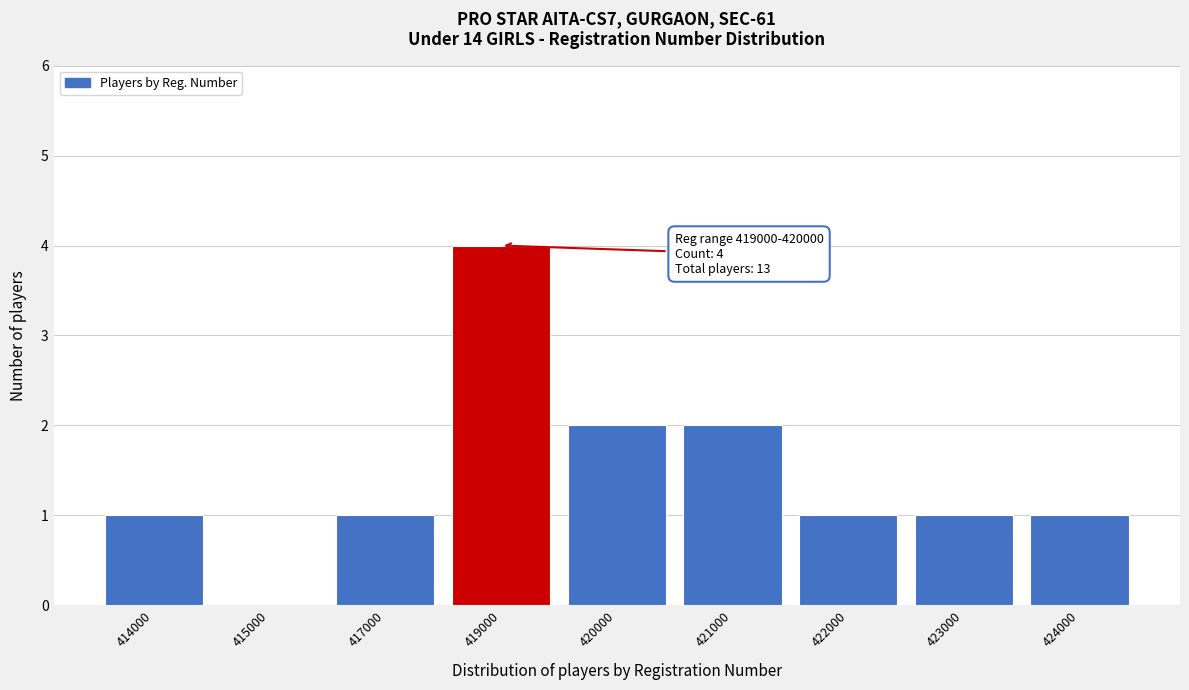

Reading left to right, list all the values displayed in this chart.

414000=1	415000=0	417000=1	419000=4	420000=2	421000=2	422000=1	423000=1	424000=1